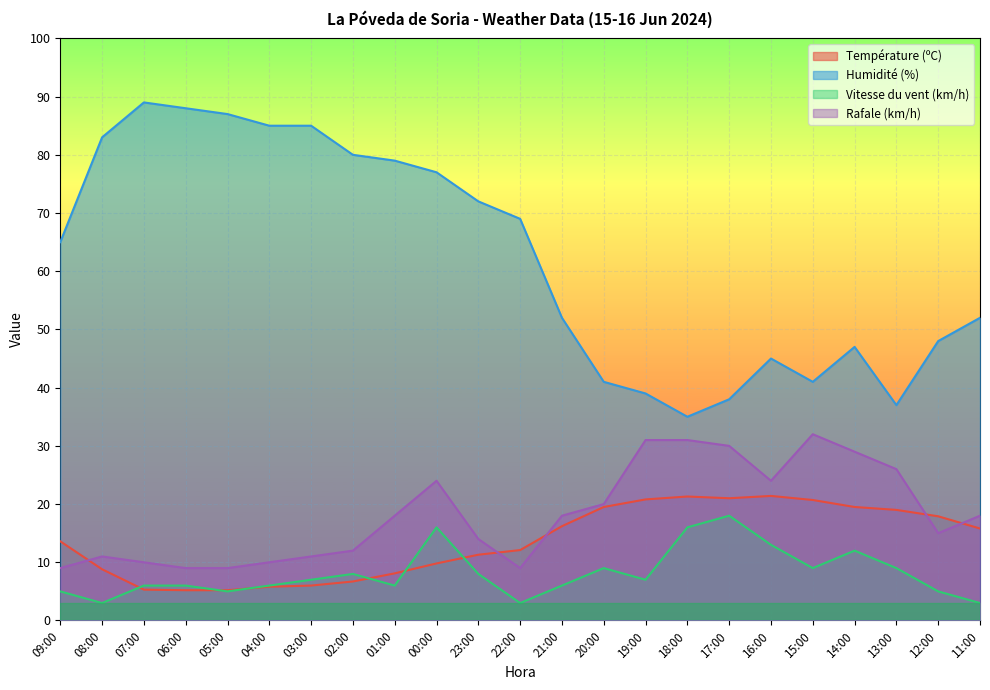

Between 04:00 and 01:00, which series saw the biggest shift?

Rafale (km/h)